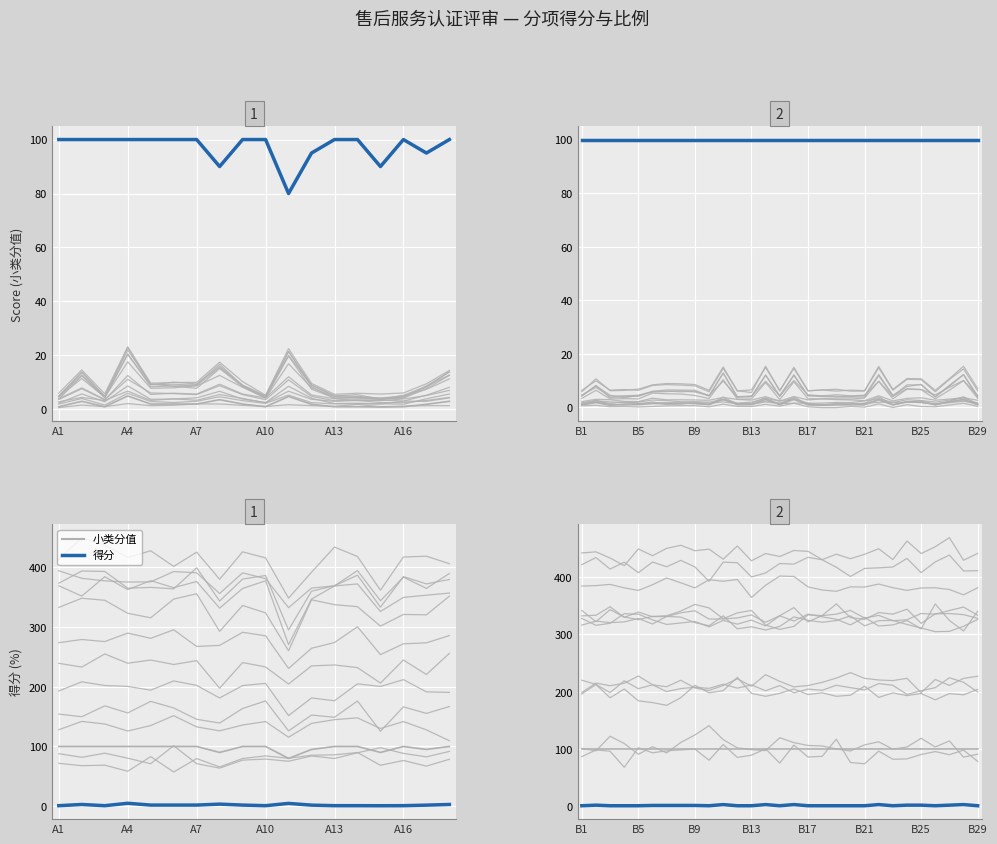

Rank the series by their maximum value, from lowest to highest.

得分, 小类分值